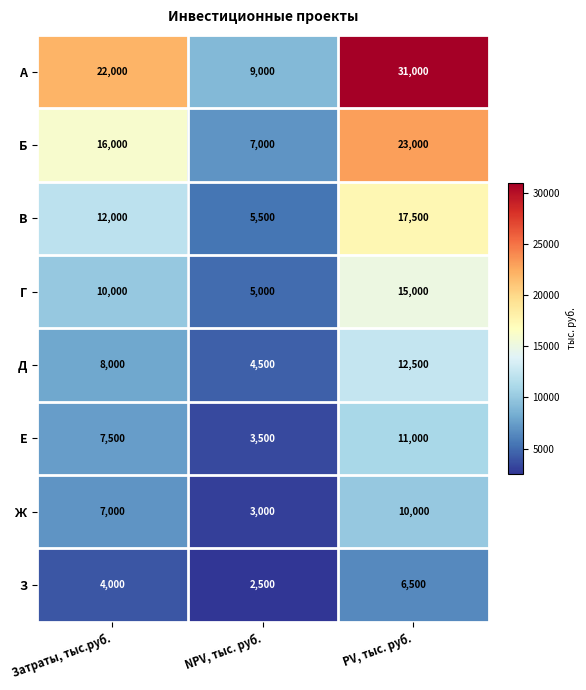

The value of З at NPV, тыс. руб. is 2500. True or false?

True